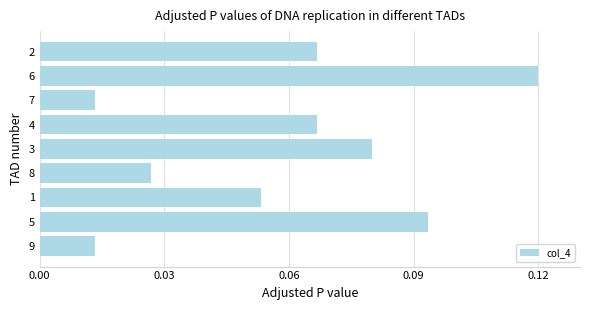

Count the number of data series in this chart.

1